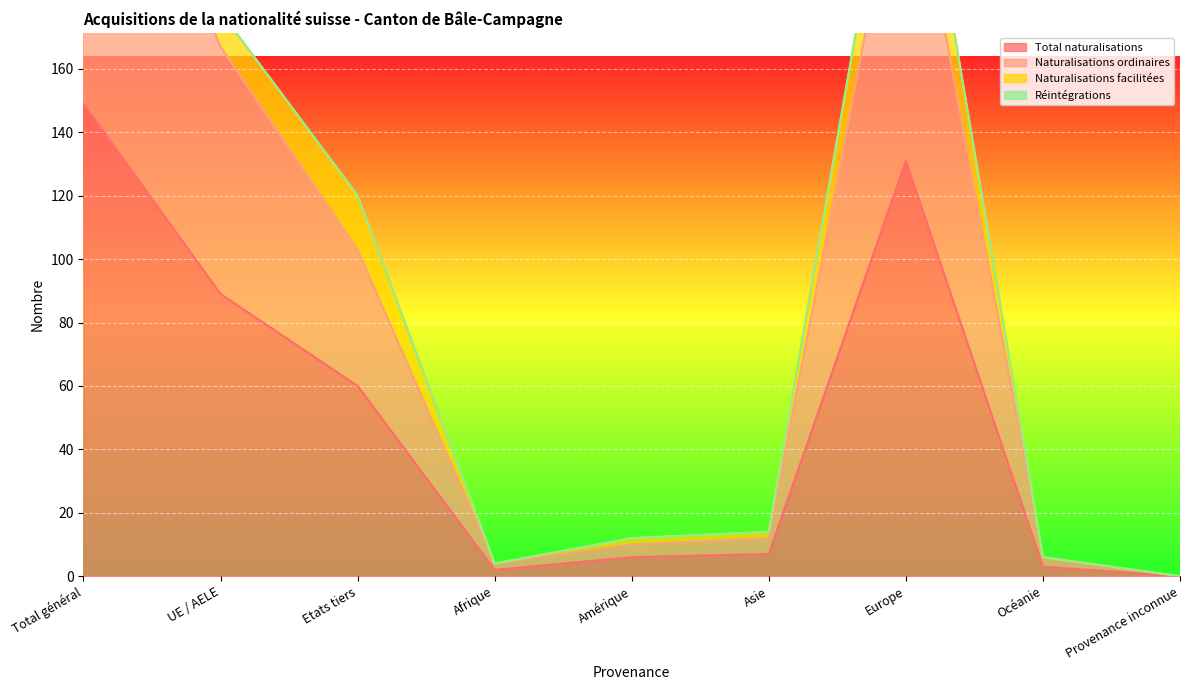

What is the label of the 3rd point from the right?

Europe